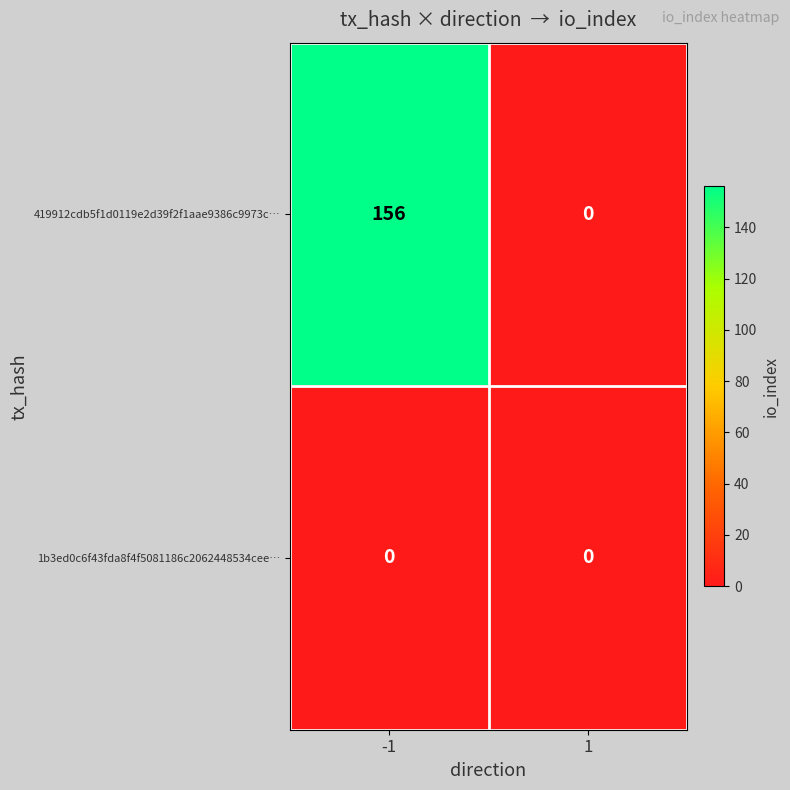

What is the maximum value shown in the chart?

156